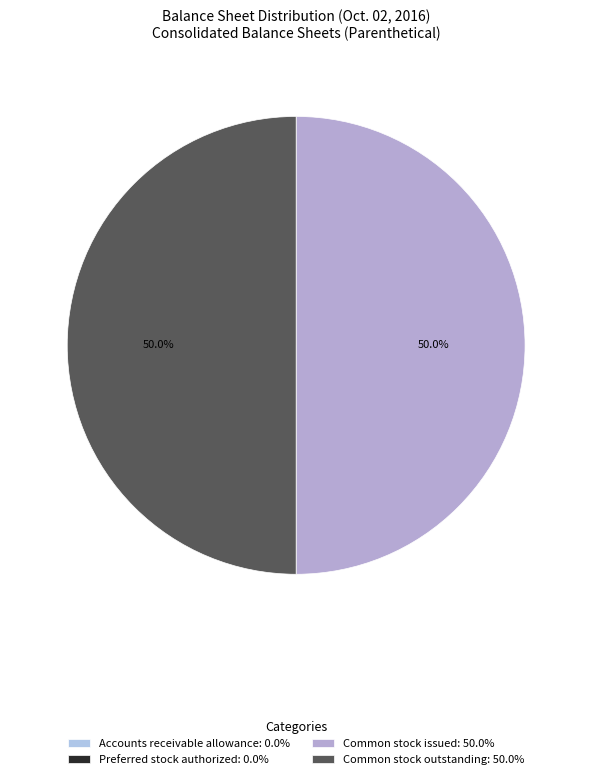

Rank the categories by value from lowest to highest.

Accounts receivable allowance, Preferred stock authorized, Common stock issued, Common stock outstanding